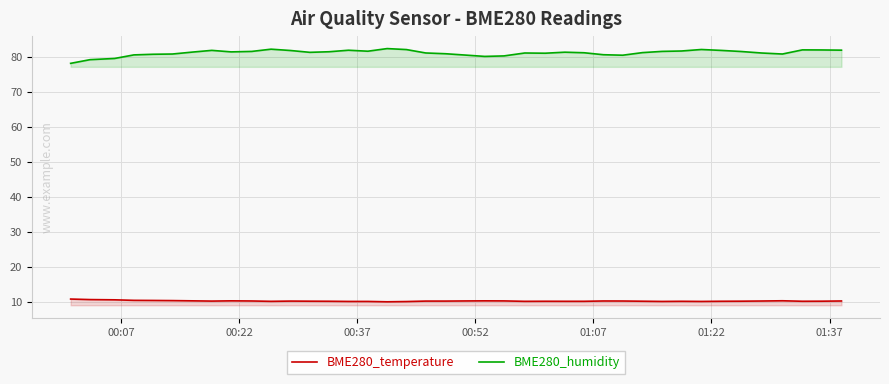

Count the number of data series in this chart.

2